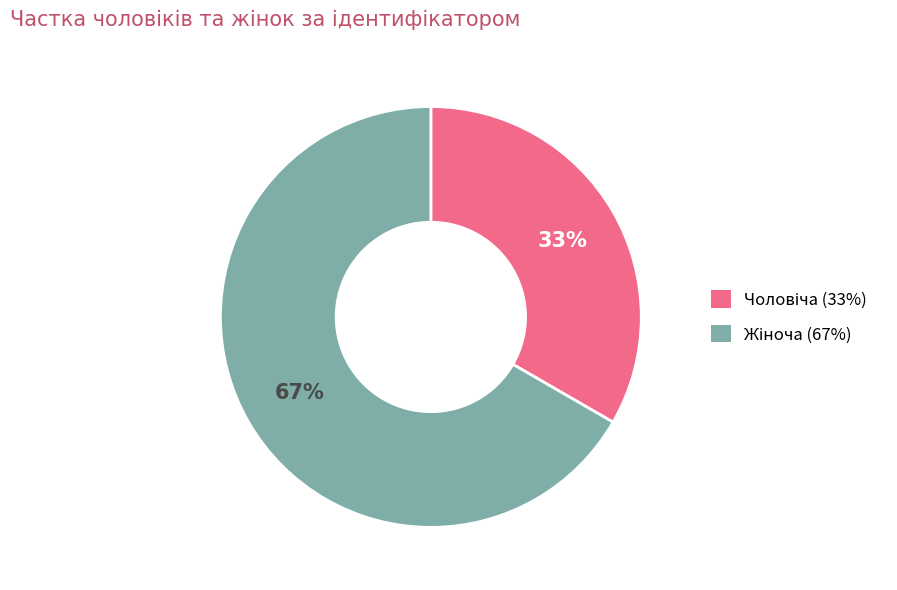

Is there any slice that represents more than half of the pie?

Yes